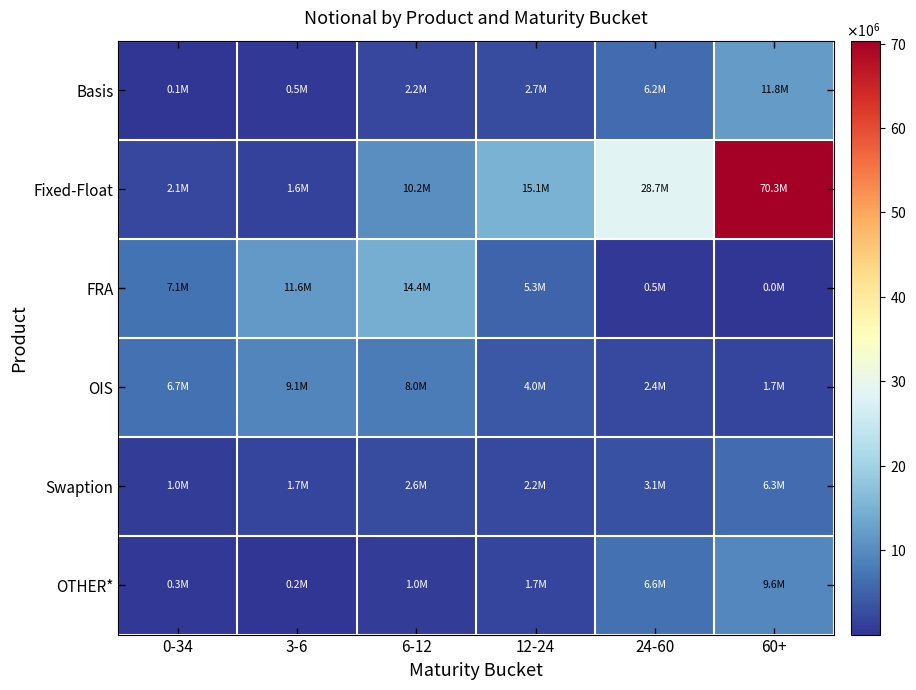

Which series changed the most between 3-6 and 6-12?

Fixed-Float